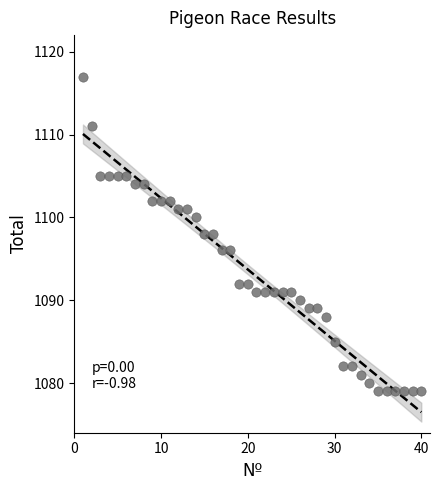

What is the range of Y values (max minus min)?

38